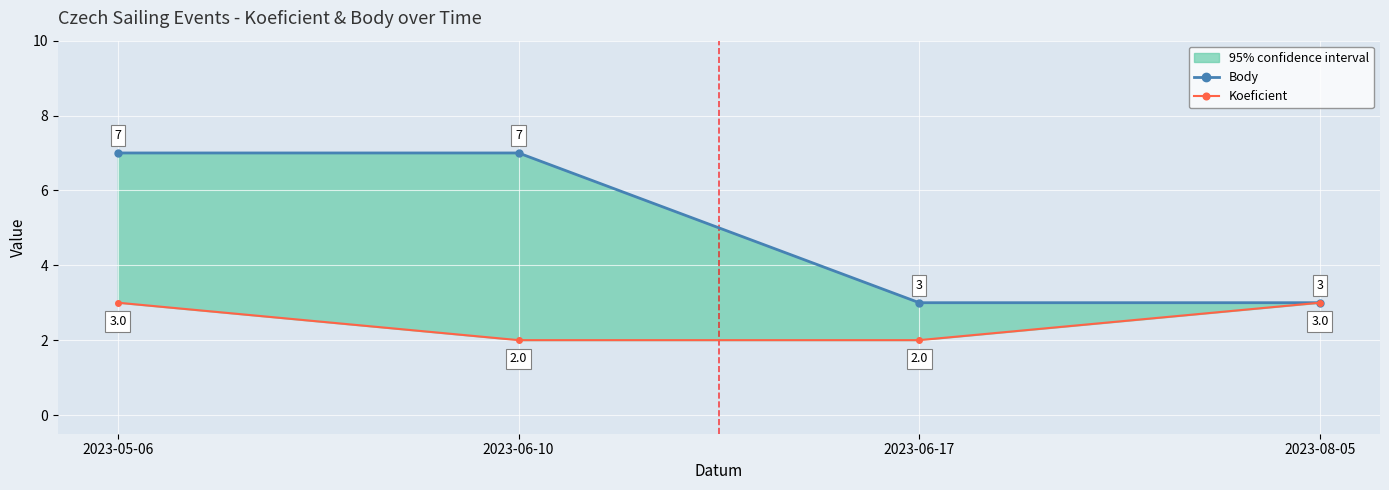

What is the value of the Koeficient point at the 2nd from the left?

2